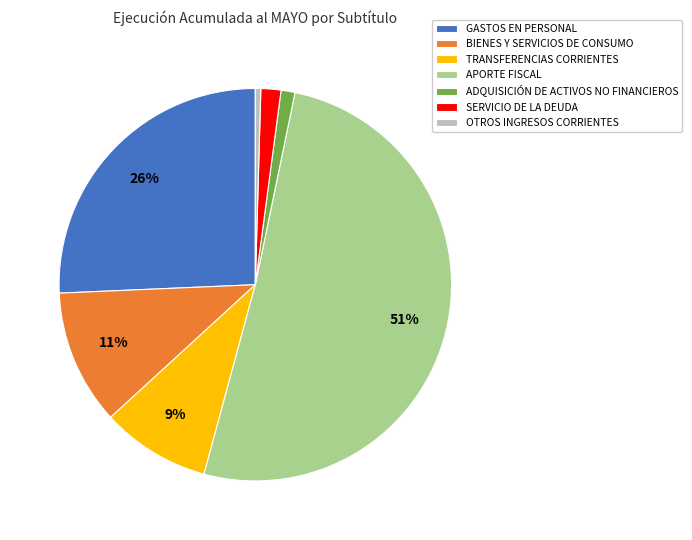

True or false: BIENES Y SERVICIOS DE CONSUMO accounts for 11% of the total.

True